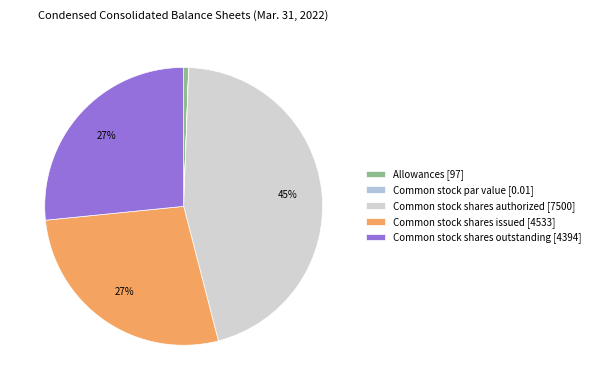

Does any single category account for the majority?

No